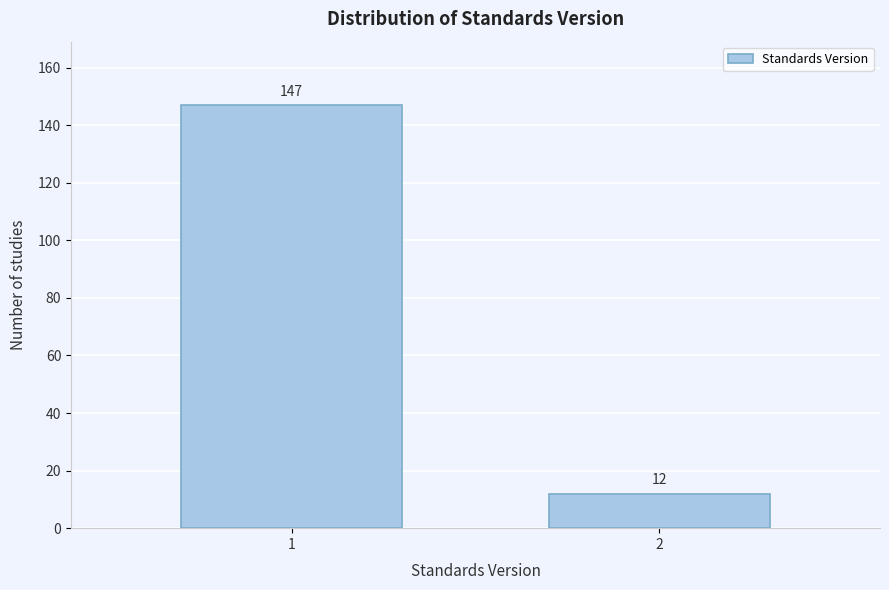

Reading left to right, extract all data points from this chart.

1=147	2=12